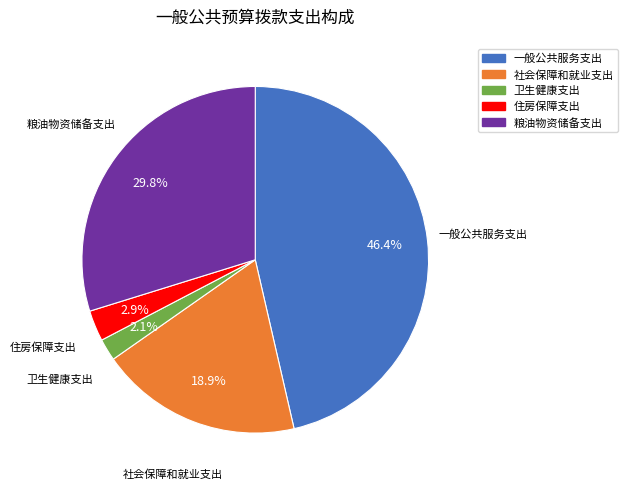

Does any single category account for the majority?

No